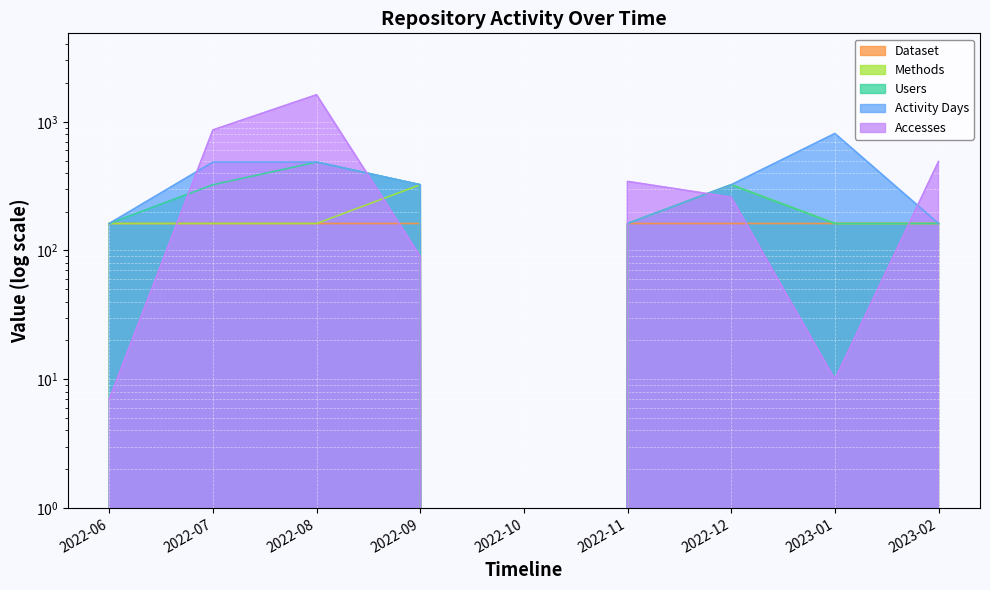

True or false: Methods has a value of 162.1 at 2023-01.

True